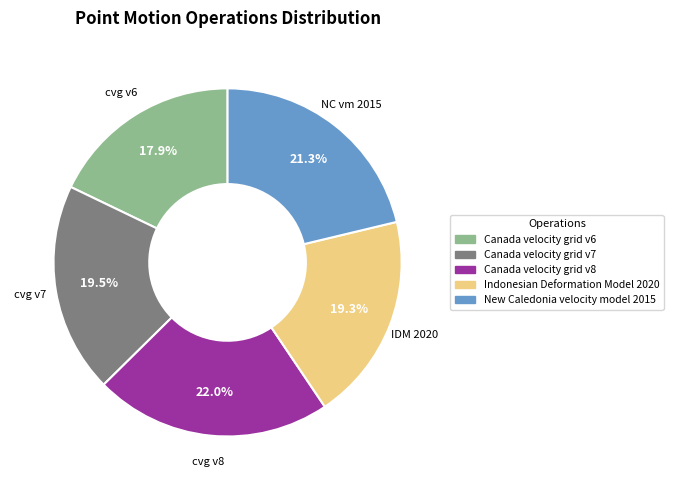

Which category has the biggest portion of the pie?

Canada velocity grid v8